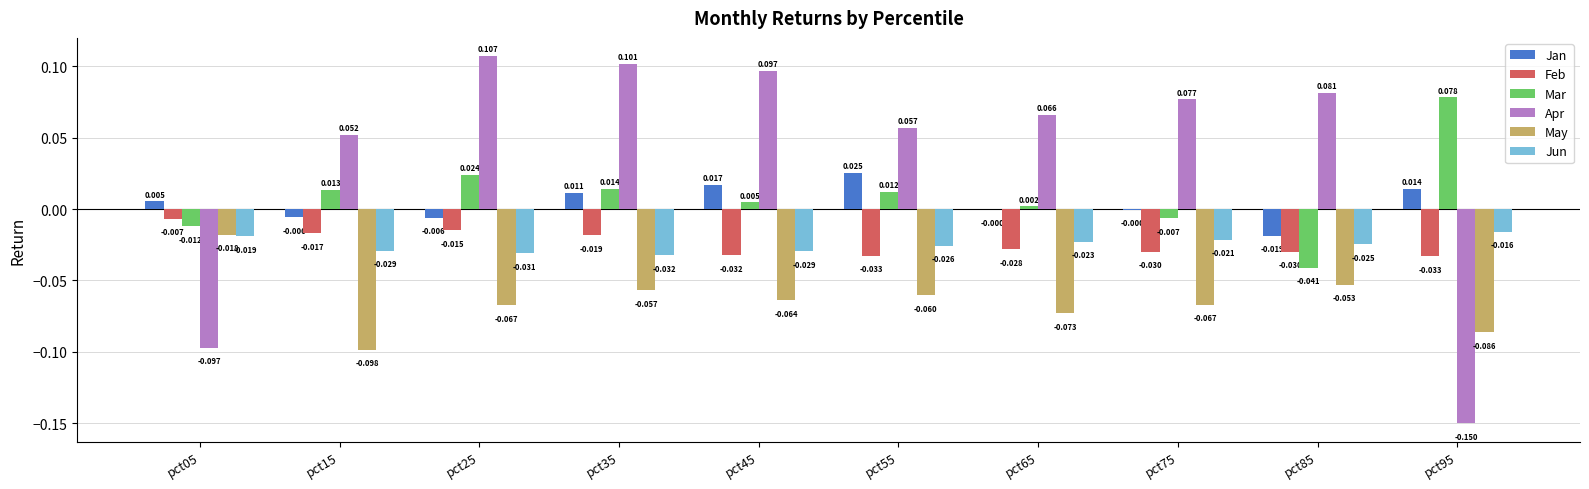

How many data points does each series have?

10